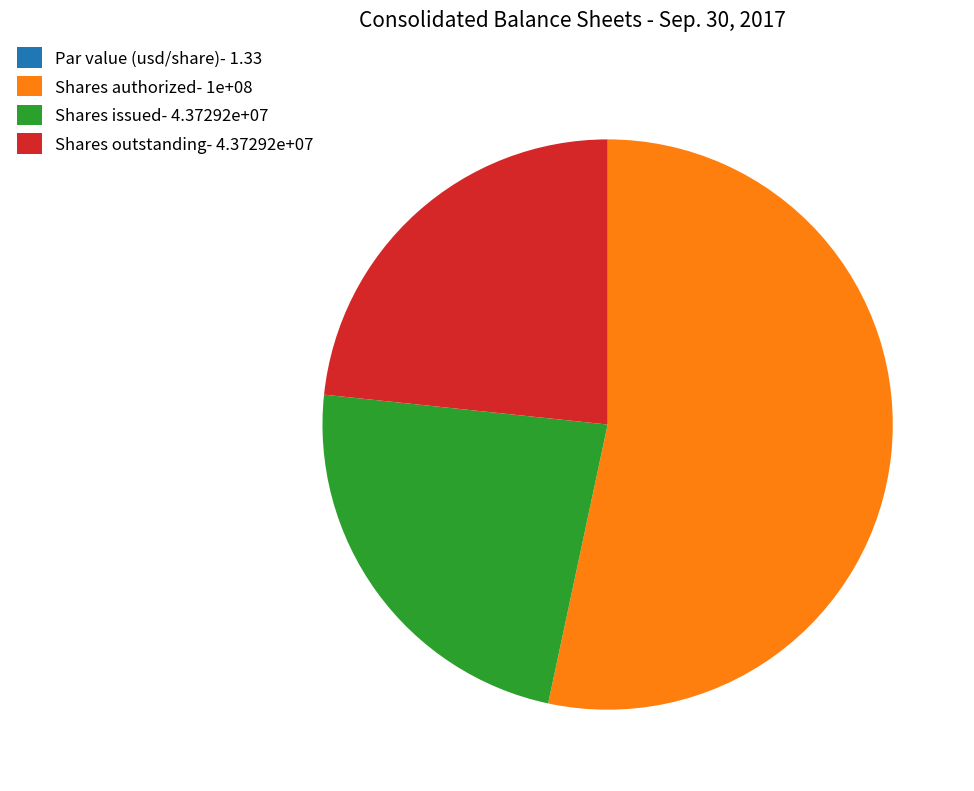

Does Shares outstanding- 4.37292e+07 account for over 50% of the chart?

No